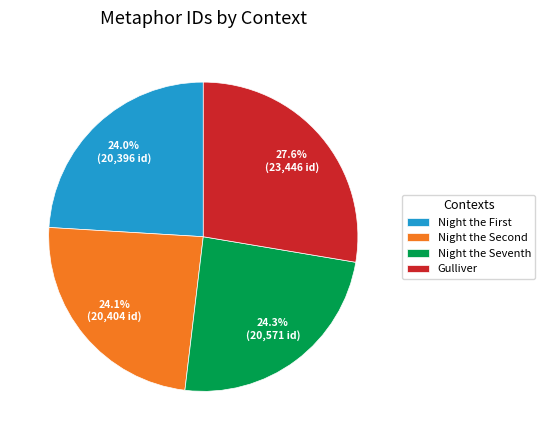

True or false: Gulliver accounts for 17% of the total.

False